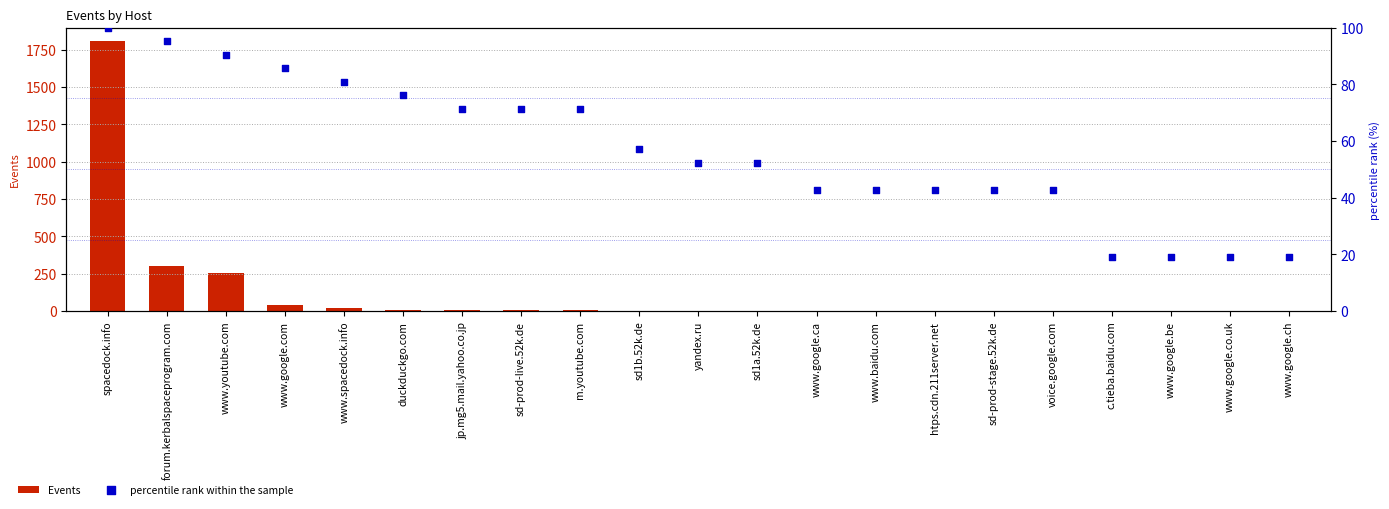

Which series has the largest total across all categories?

Events